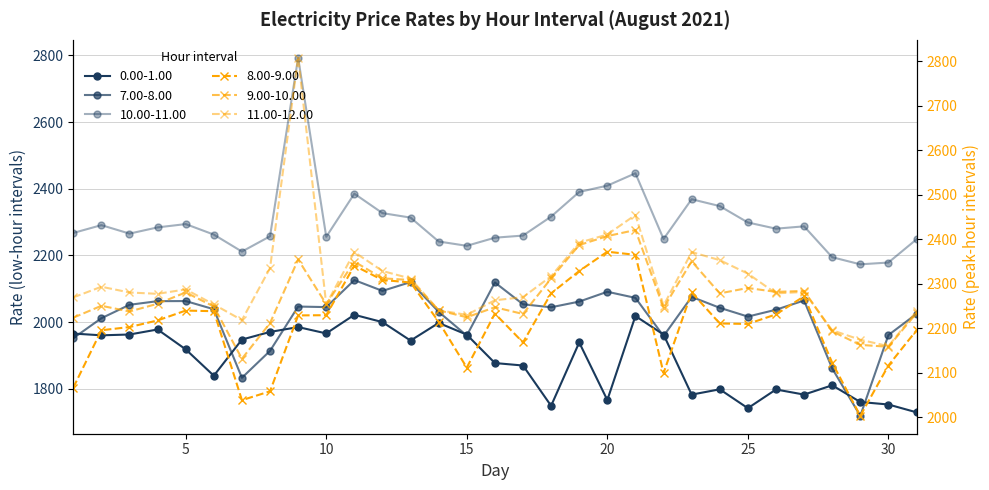

At how many categories does at least one series exceed 1836?

31